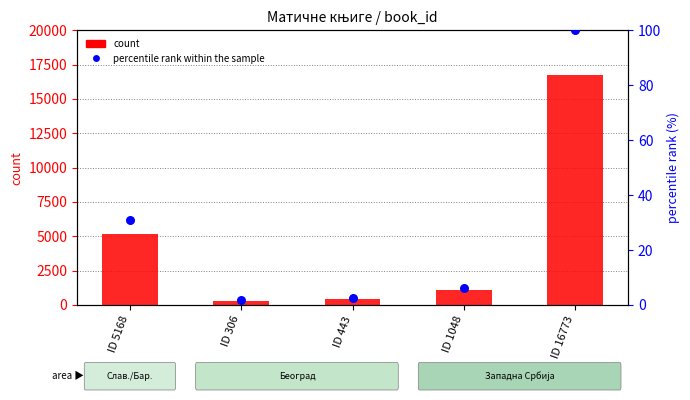

At how many categories does at least one series exceed 4755?

2